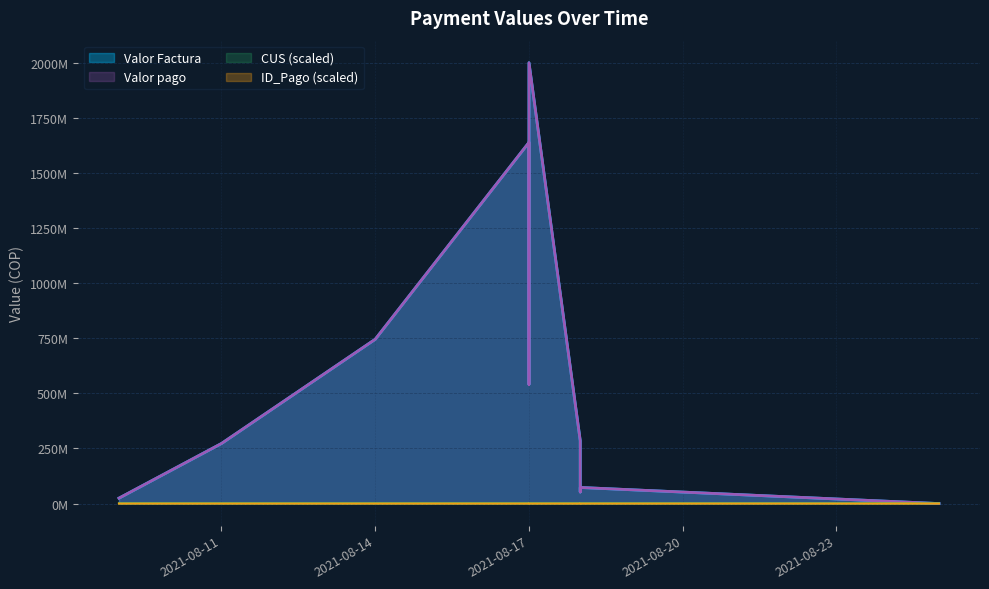

What is the average value of the Valor Factura series?

521530410.5